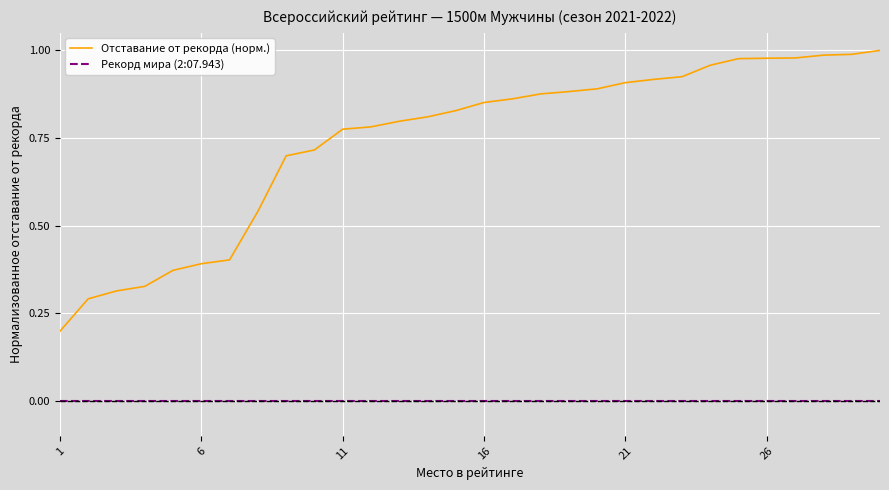

Rank the series by their maximum value, from lowest to highest.

Рекорд мира (2:07.943), Отставание от рекорда (норм.)